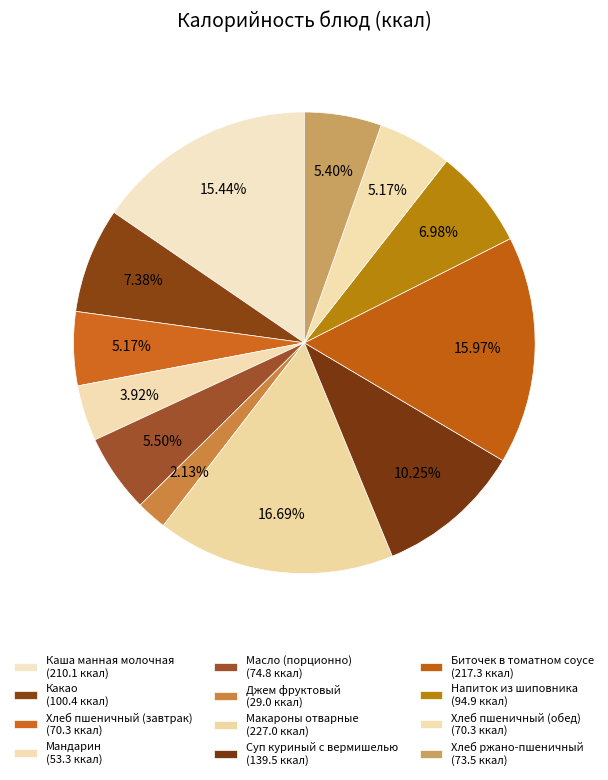

Is there a majority slice in this chart?

No